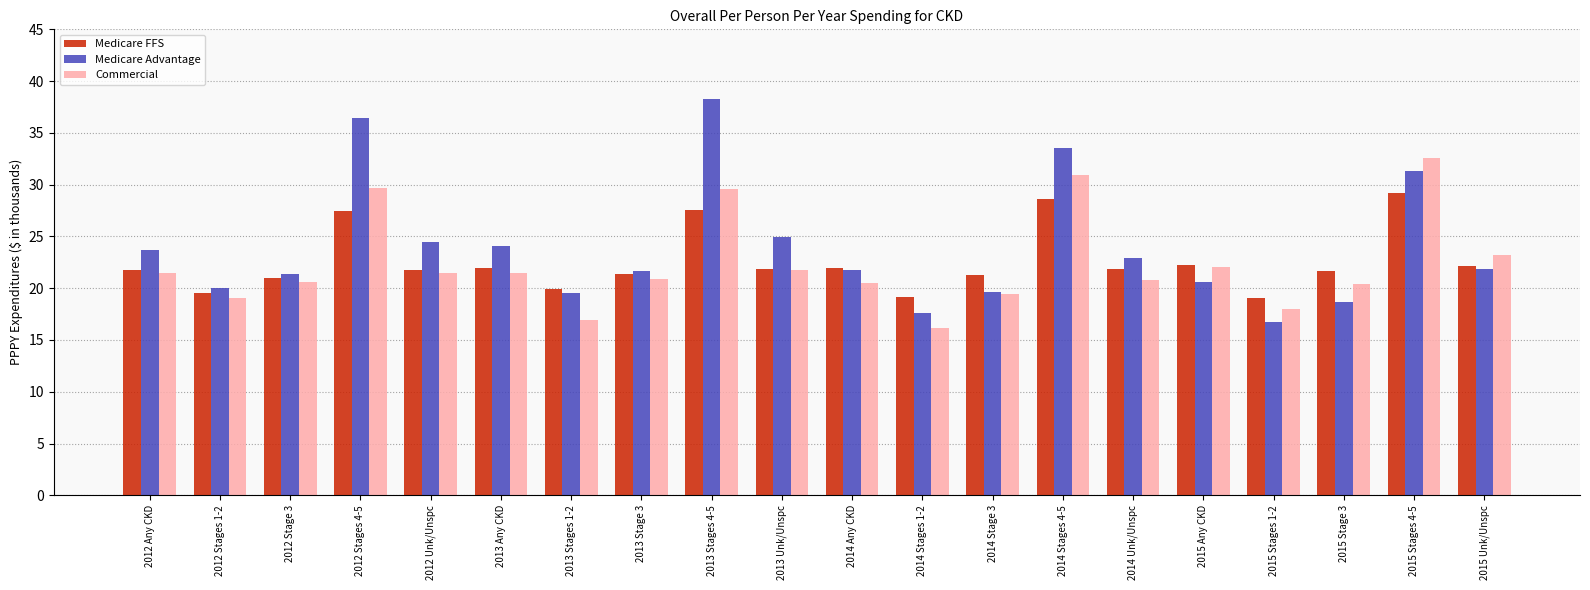

What is the approximate value of Medicare FFS at 2014 Unk/Unspc?

21.9